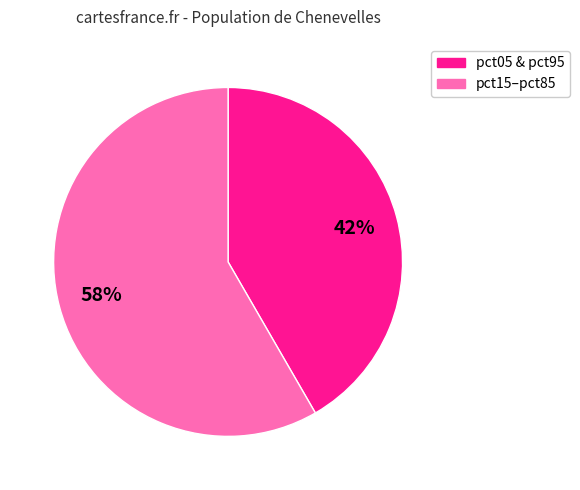

To the nearest percent, what is the average slice percentage?

50%